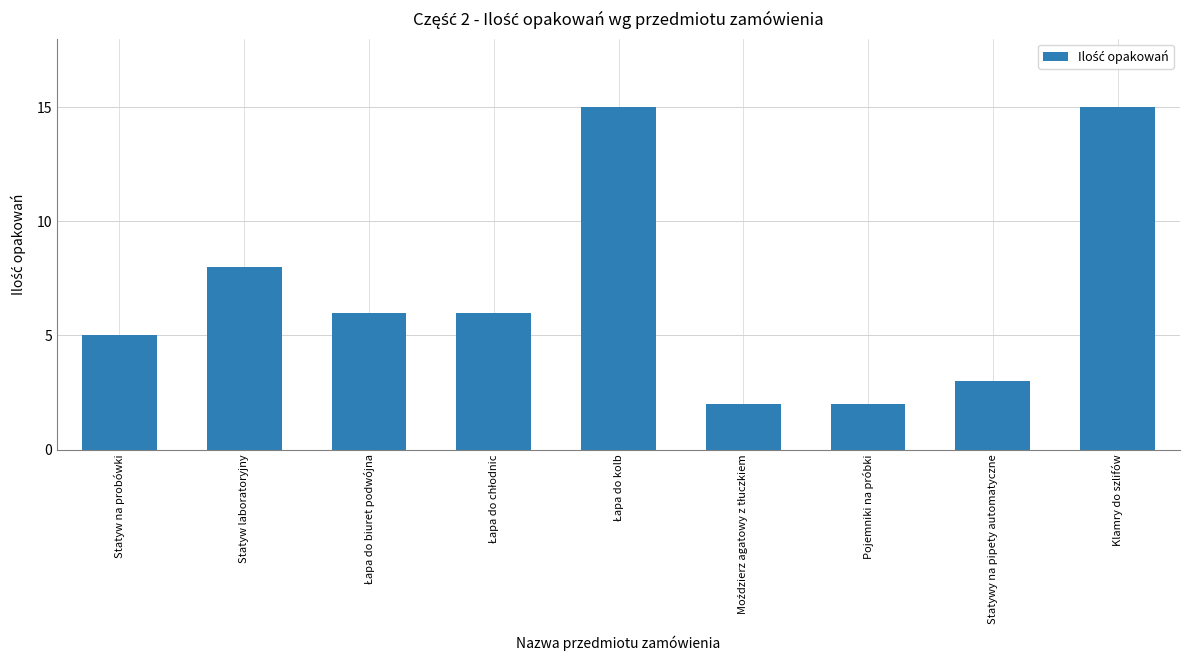

The chart shows a value of 8 at Statyw laboratoryjny. True or false?

True